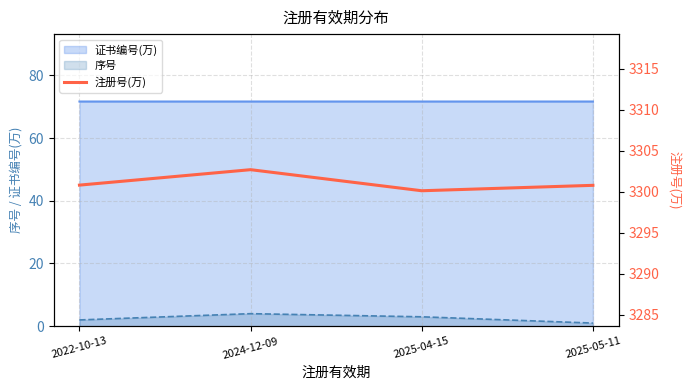

List the labels in order of value, smallest first.

2025-04-15, 2025-05-11, 2022-10-13, 2024-12-09